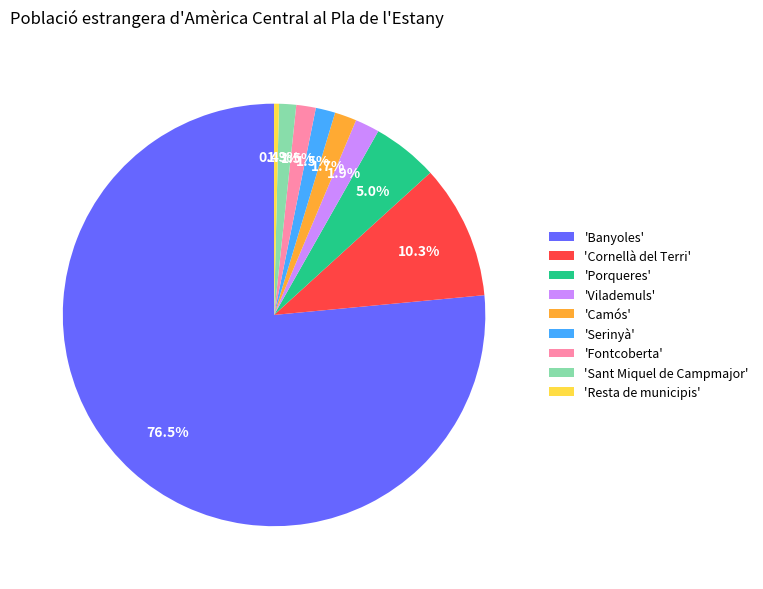

Which slice is the largest?

'Banyoles'